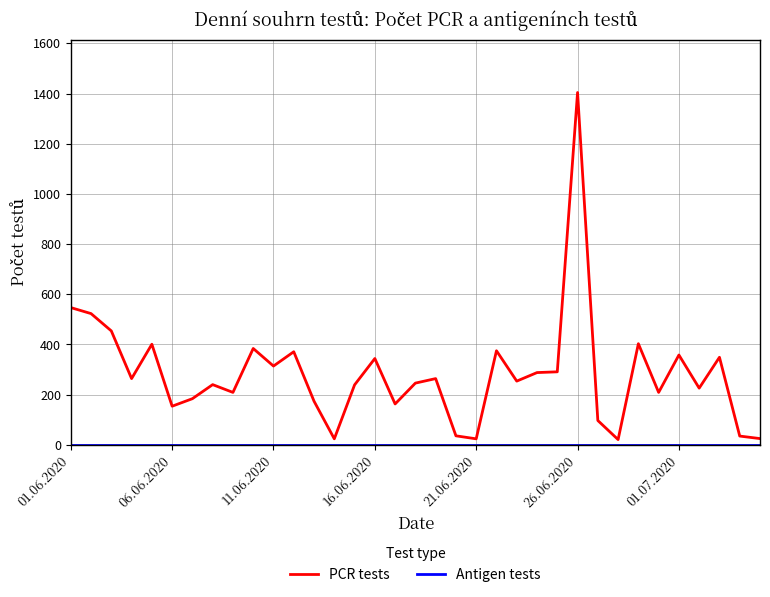

What is the greatest value displayed?

1404